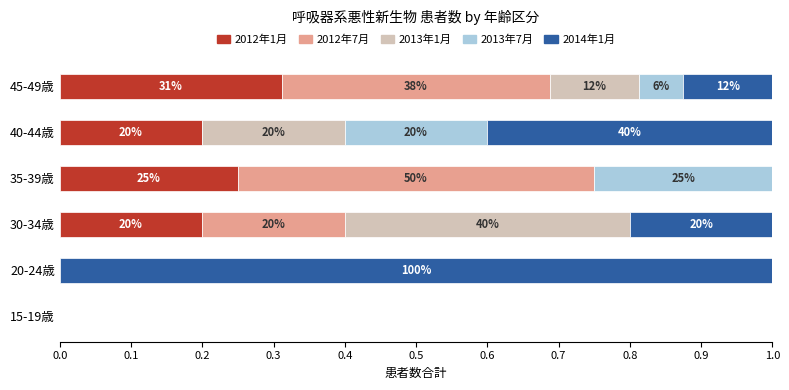

What are all the series names shown in the legend?

2012年1月, 2012年7月, 2013年1月, 2013年7月, 2014年1月